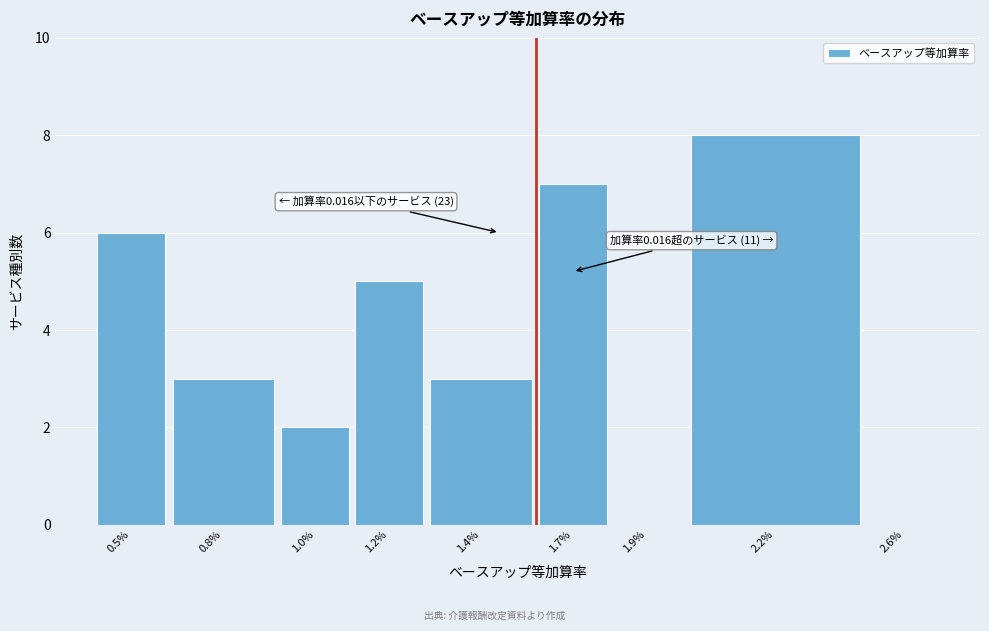

Reading right to left, extract all data points from this chart.

2.6%=0	2.2%=8	1.9%=0	1.7%=7	1.4%=3	1.2%=5	1.0%=2	0.8%=3	0.5%=6